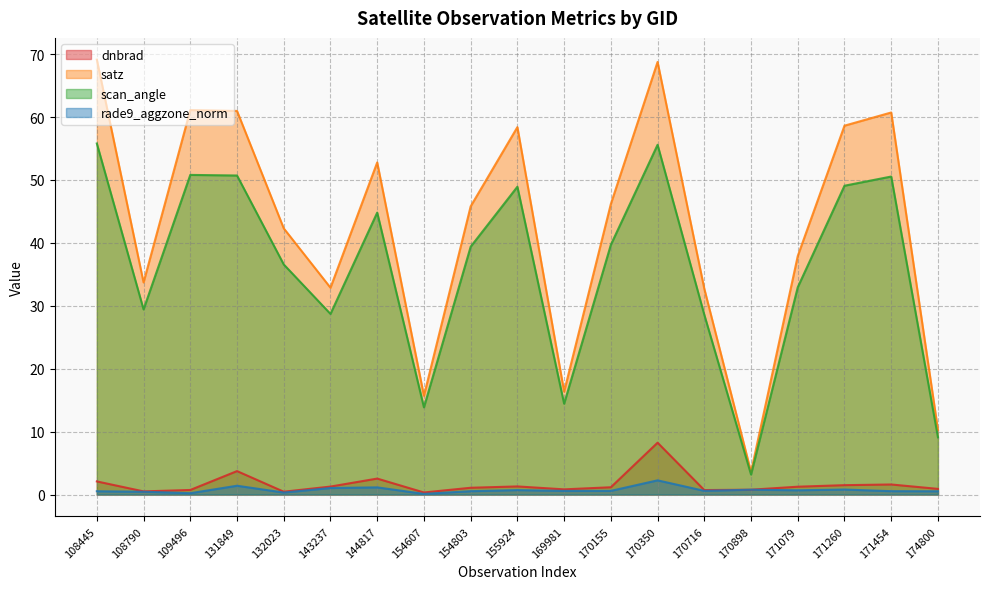

In scan_angle, how many points are higher than both neighbors (excluding endpoints)?

5